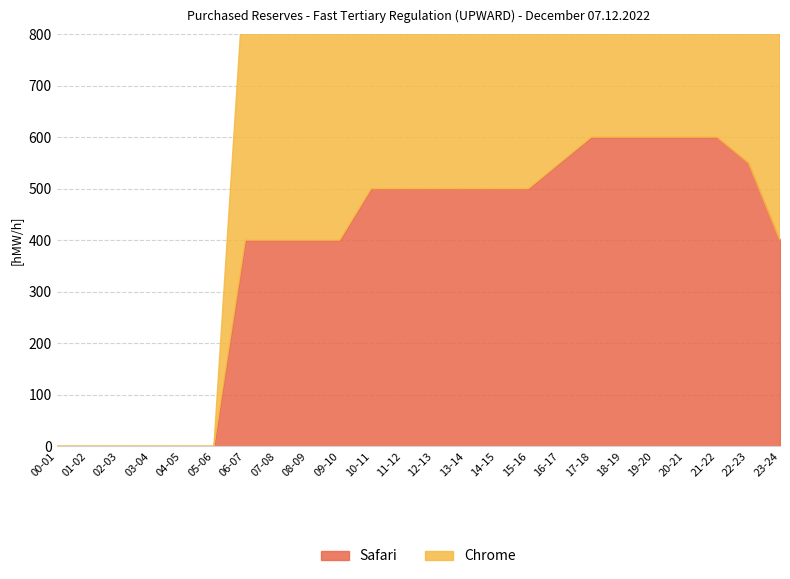

Reading right to left, list all the values displayed in this chart.

Safari: 400	550	600	600	600	600	600	550	500	500	500	500	500	500	400	400	400	400	0	0	0	0	0	0
Chrome: 800	1100	1200	1200	1200	1200	1200	1100	1000	1000	1000	1000	1000	1000	950	950	950	950	0	0	0	0	0	0